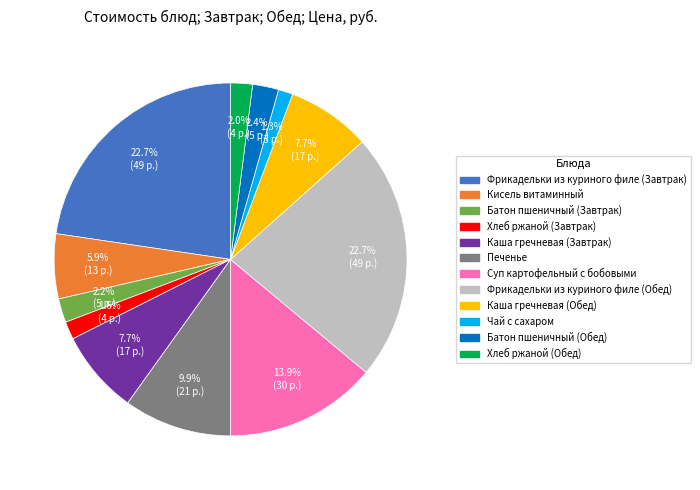

Between Каша гречневая (Завтрак) and Фрикадельки из куриного филе (Завтрак), which is larger?

Фрикадельки из куриного филе (Завтрак)